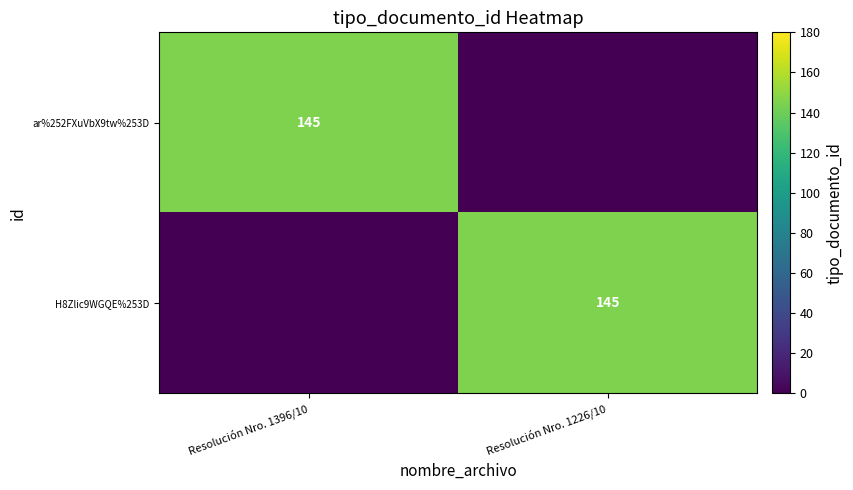

The H8Zlic9WGQE%253D series shows 145 at Resolución Nro. 1226/10. True or false?

True